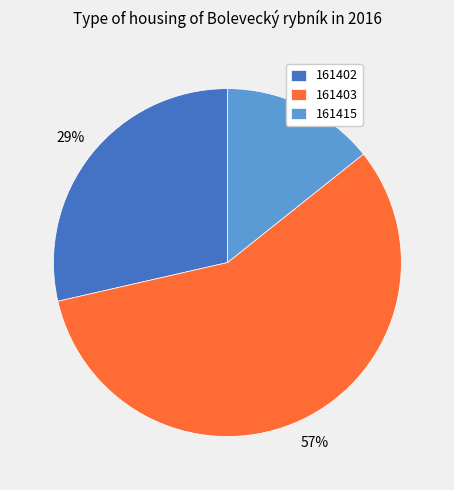

Is 161402 the majority of the pie?

No